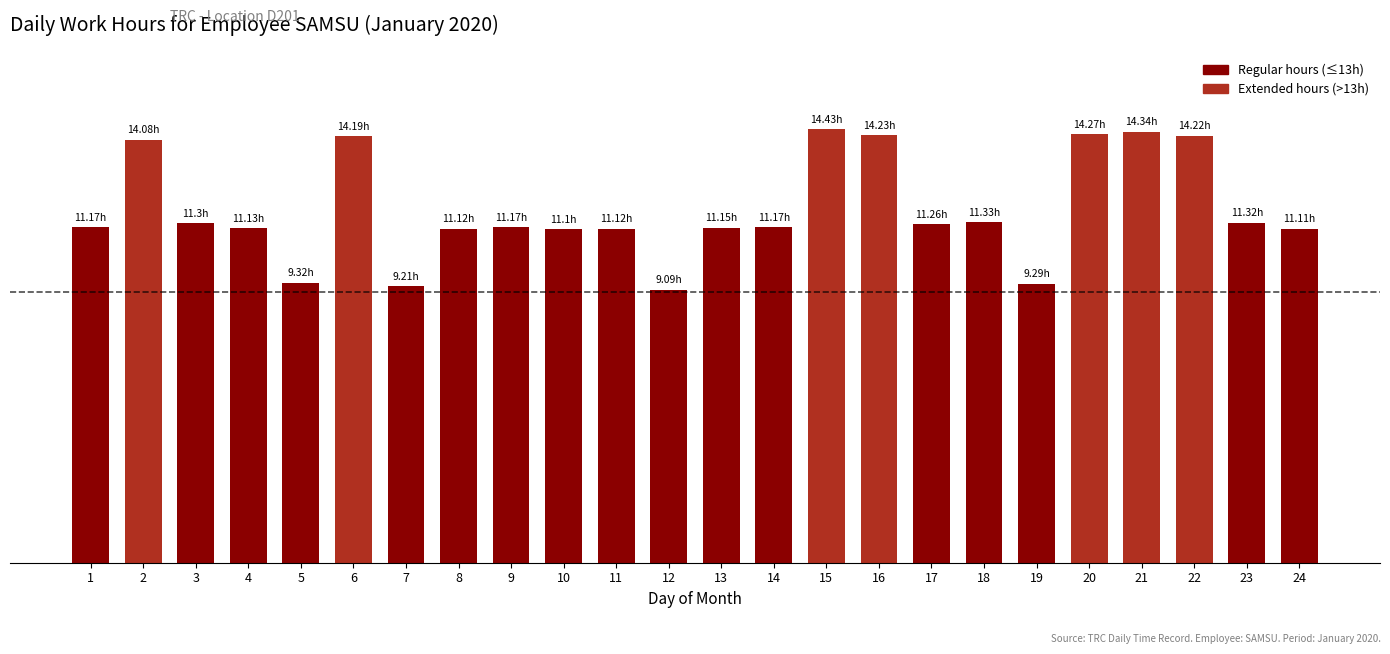

Are the bars horizontal?

No